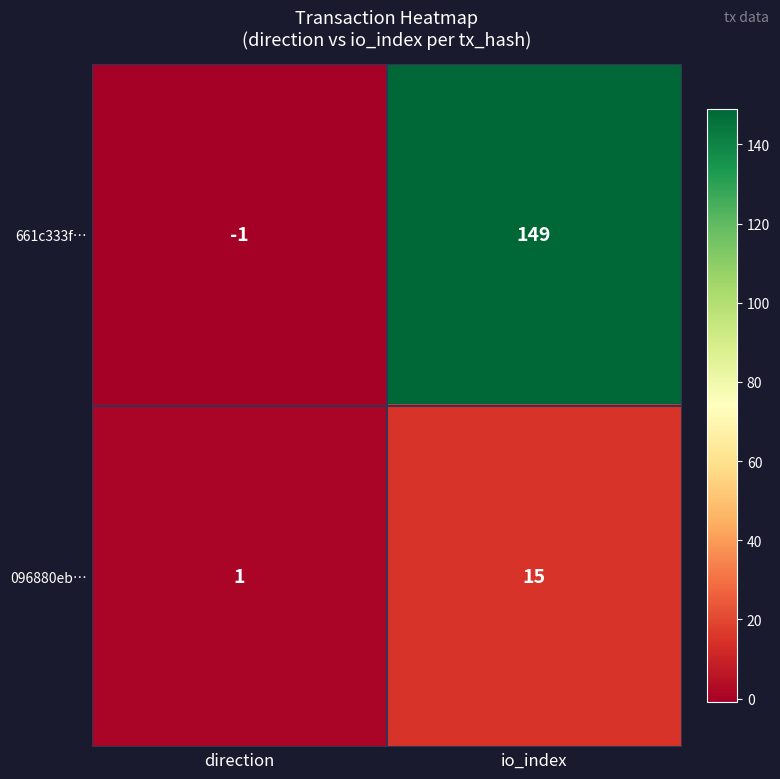

Is it true that 096880eb… equals 15 at io_index?

True